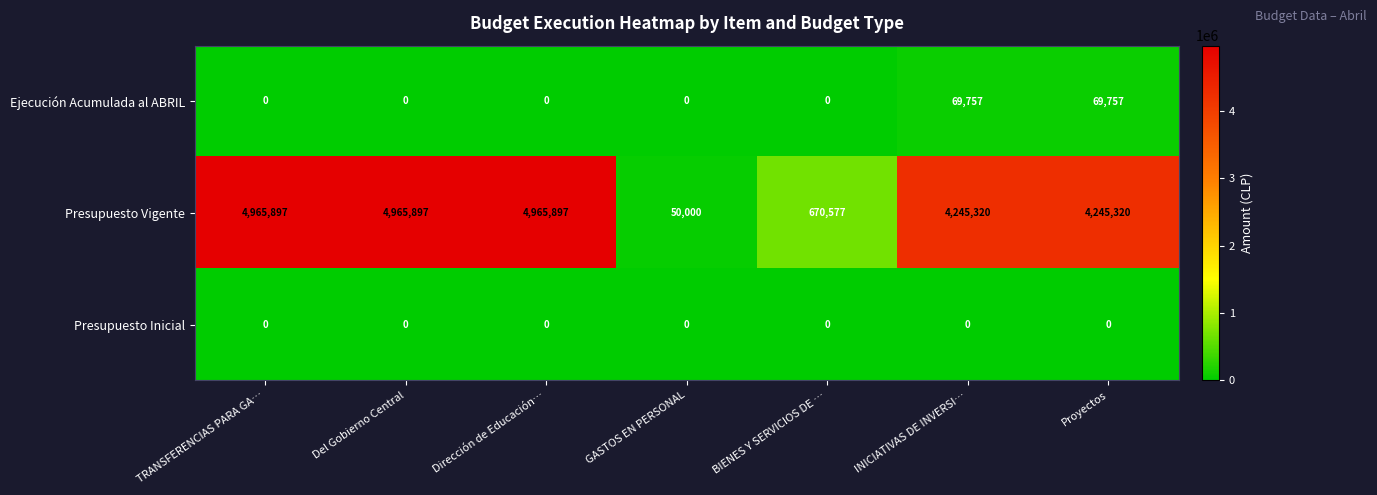

How many categories are shown in the chart?

7